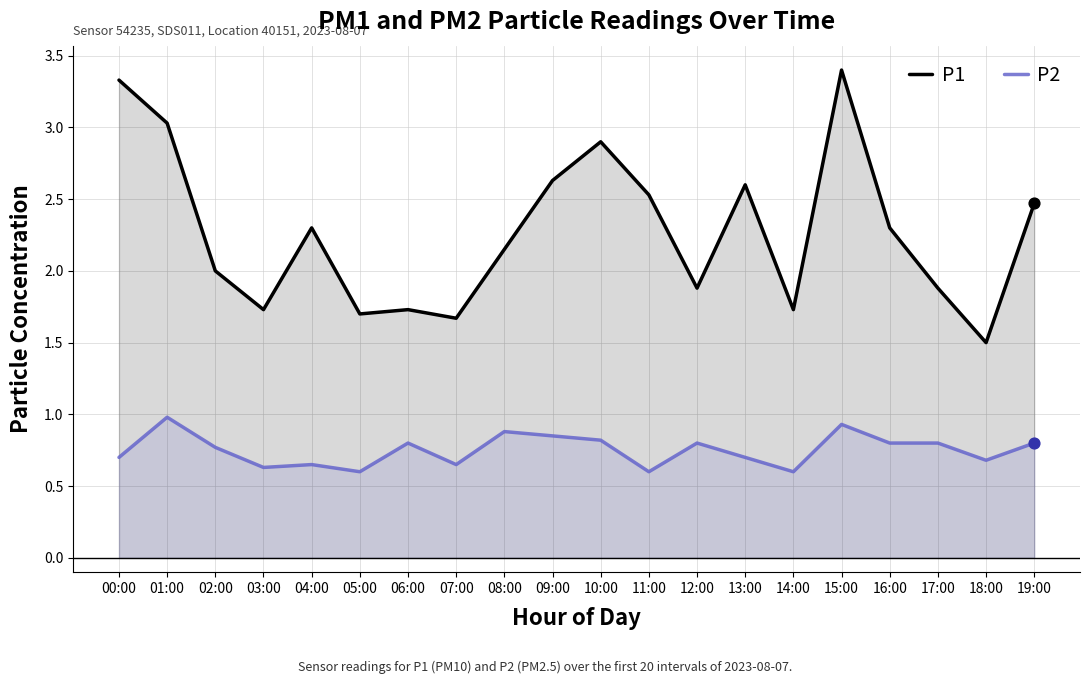

At how many categories does at least one series exceed 3?

3